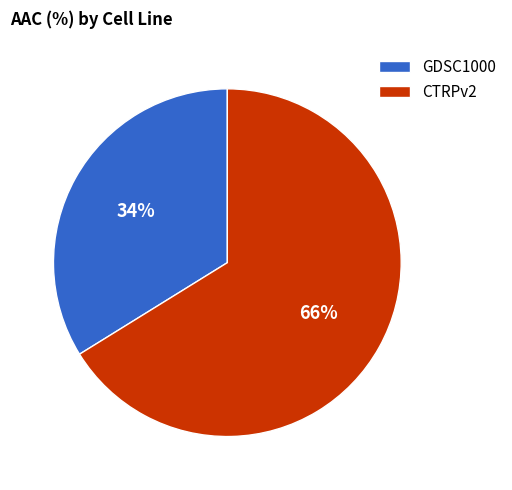

Which has a higher value, GDSC1000 or CTRPv2?

CTRPv2